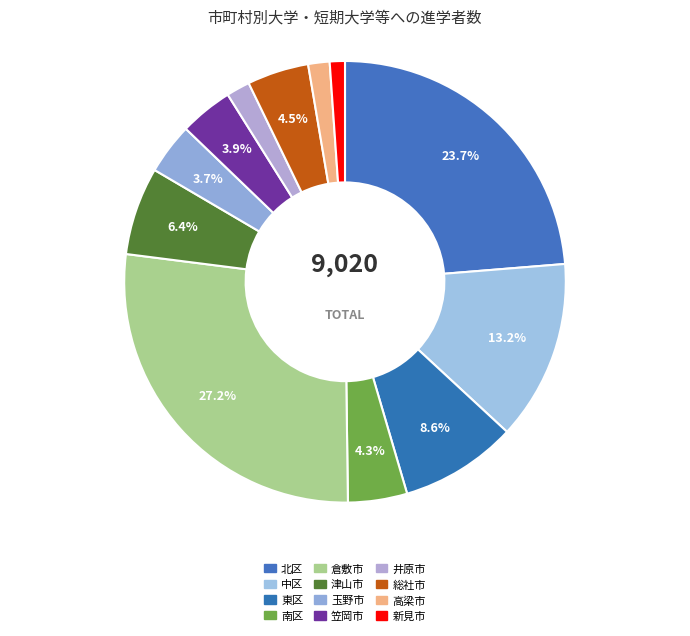

How many slices are in this pie chart?

12